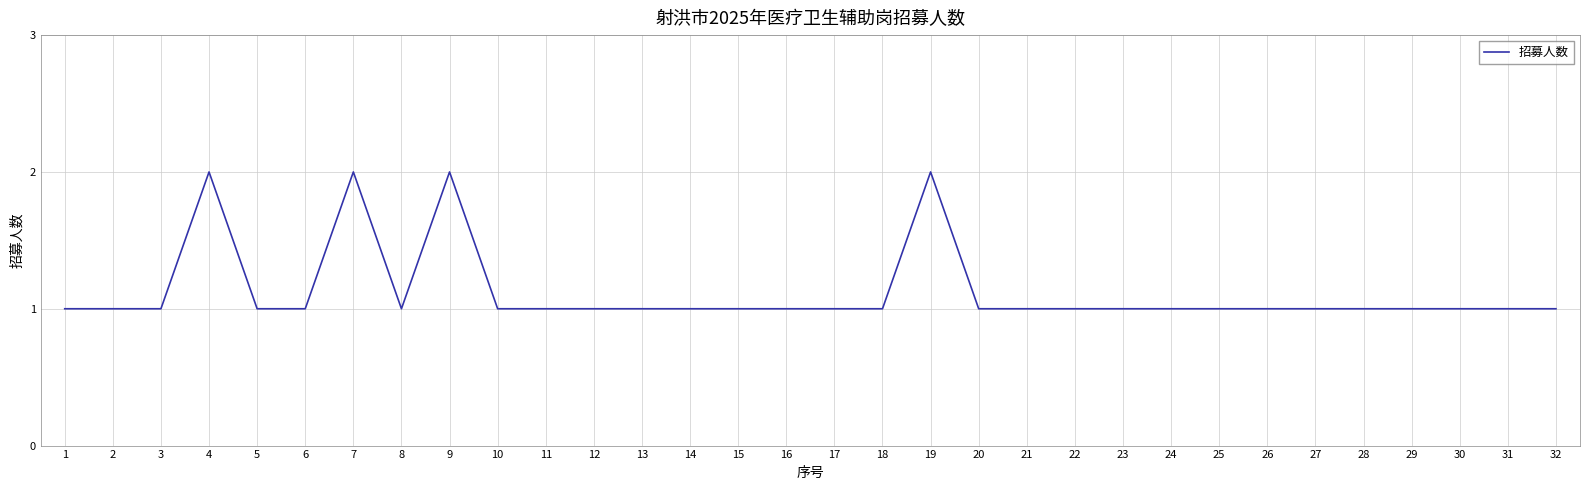

Approximately how many times larger is the value at 17 compared to 31?

1.0